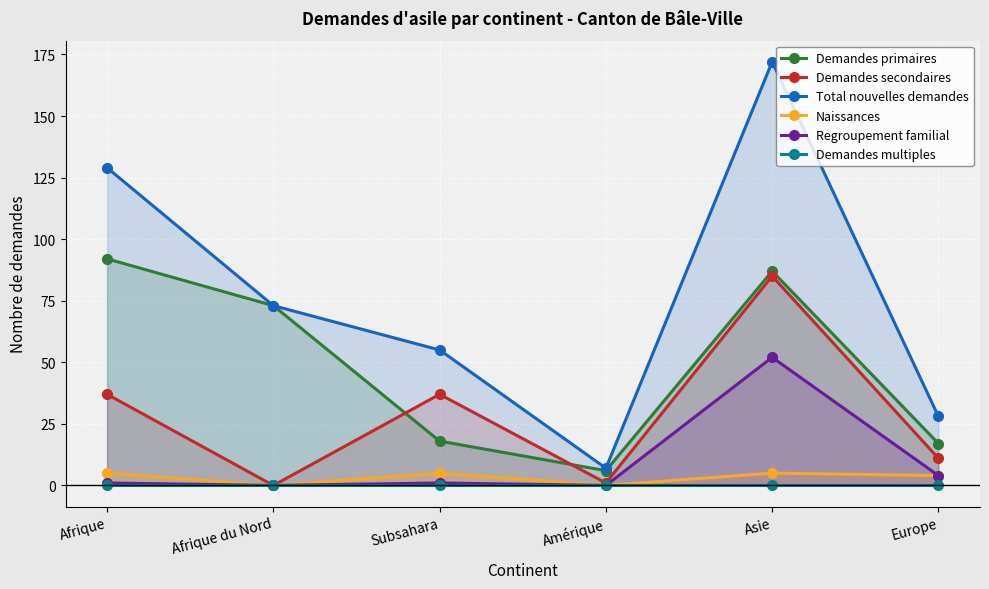

Between Subsahara and Amérique, which series saw the biggest shift?

Total nouvelles demandes